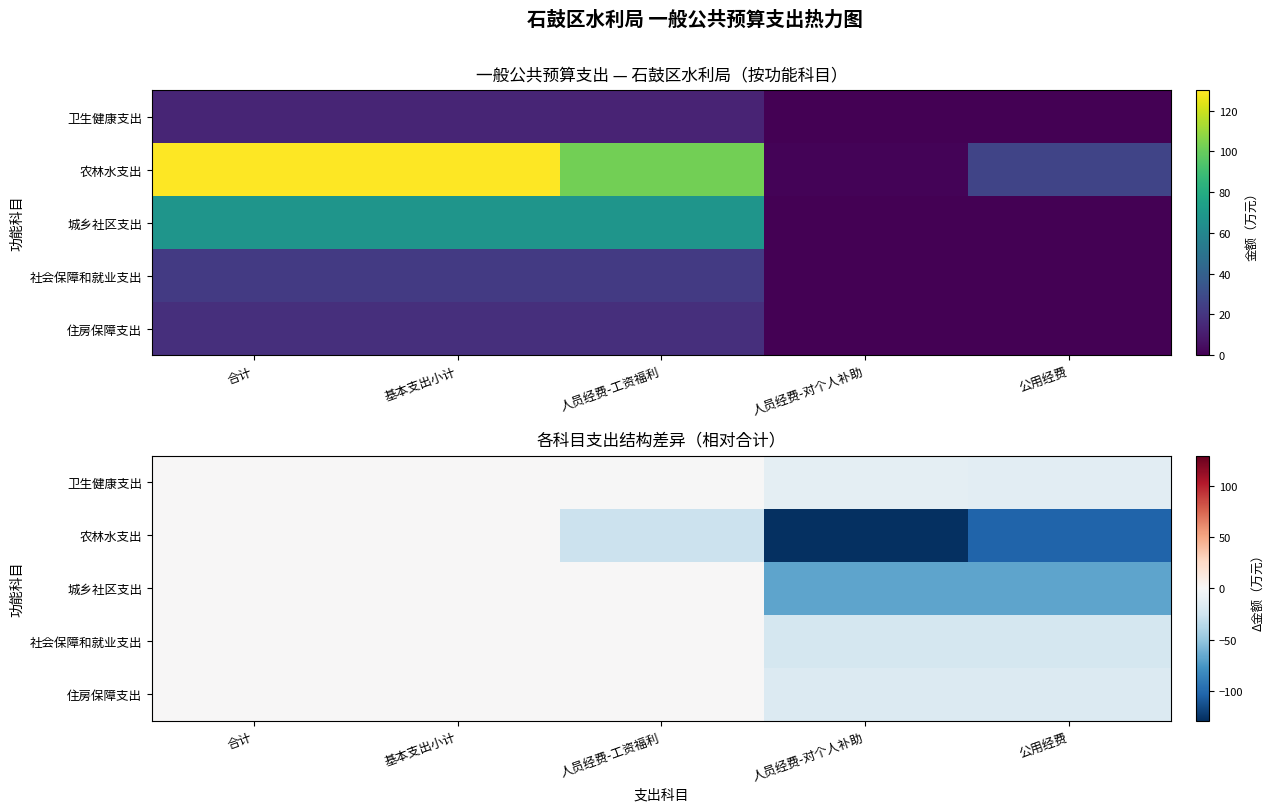

What is the sum of the 卫生健康支出 values at 公用经费 and 人员经费-工资福利?

-13.7